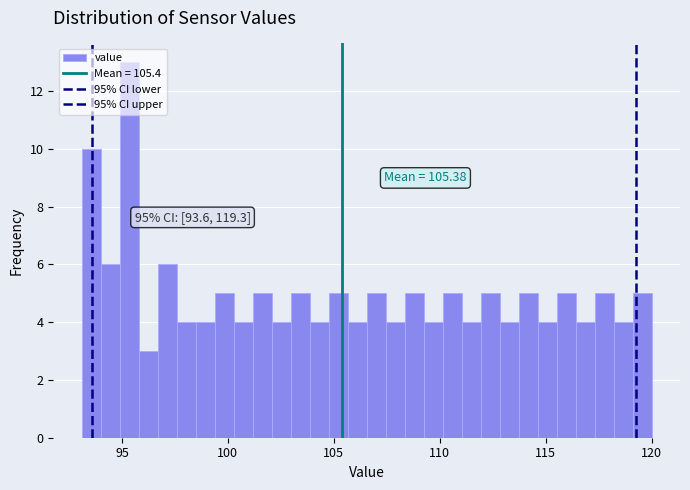

Around what value on the x-axis is the tallest bar? Give the approximate position of its centre, as read against the axis.

95.5